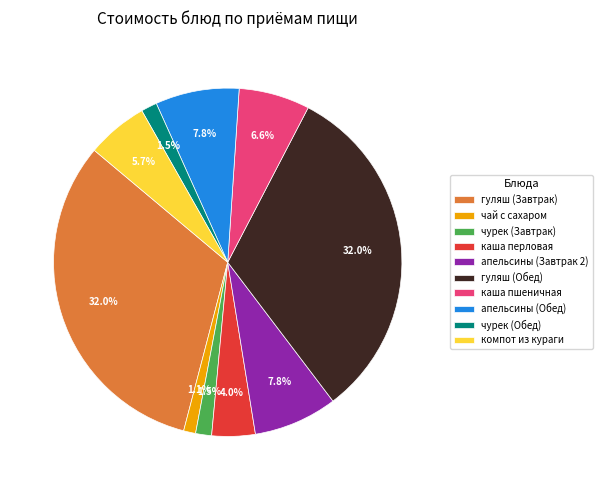

Which has a higher value, гуляш (Обед) or каша перловая?

гуляш (Обед)